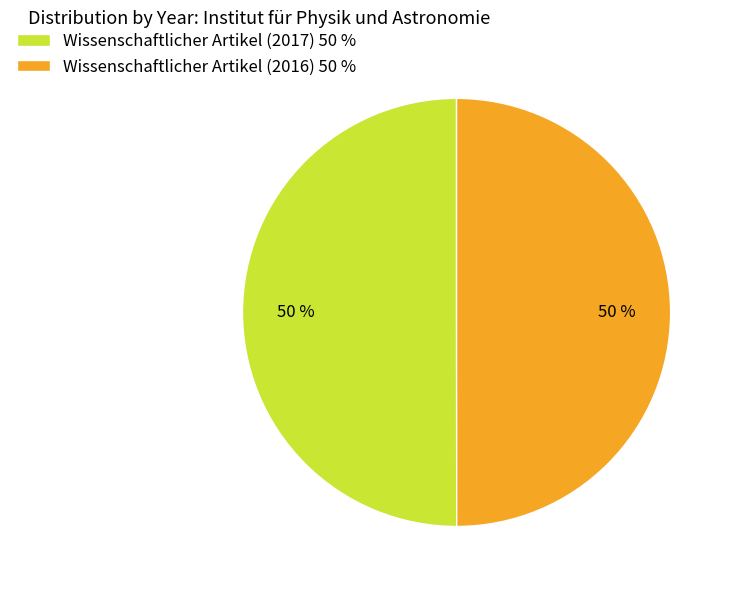

To the nearest percent, what is the average slice percentage?

50%